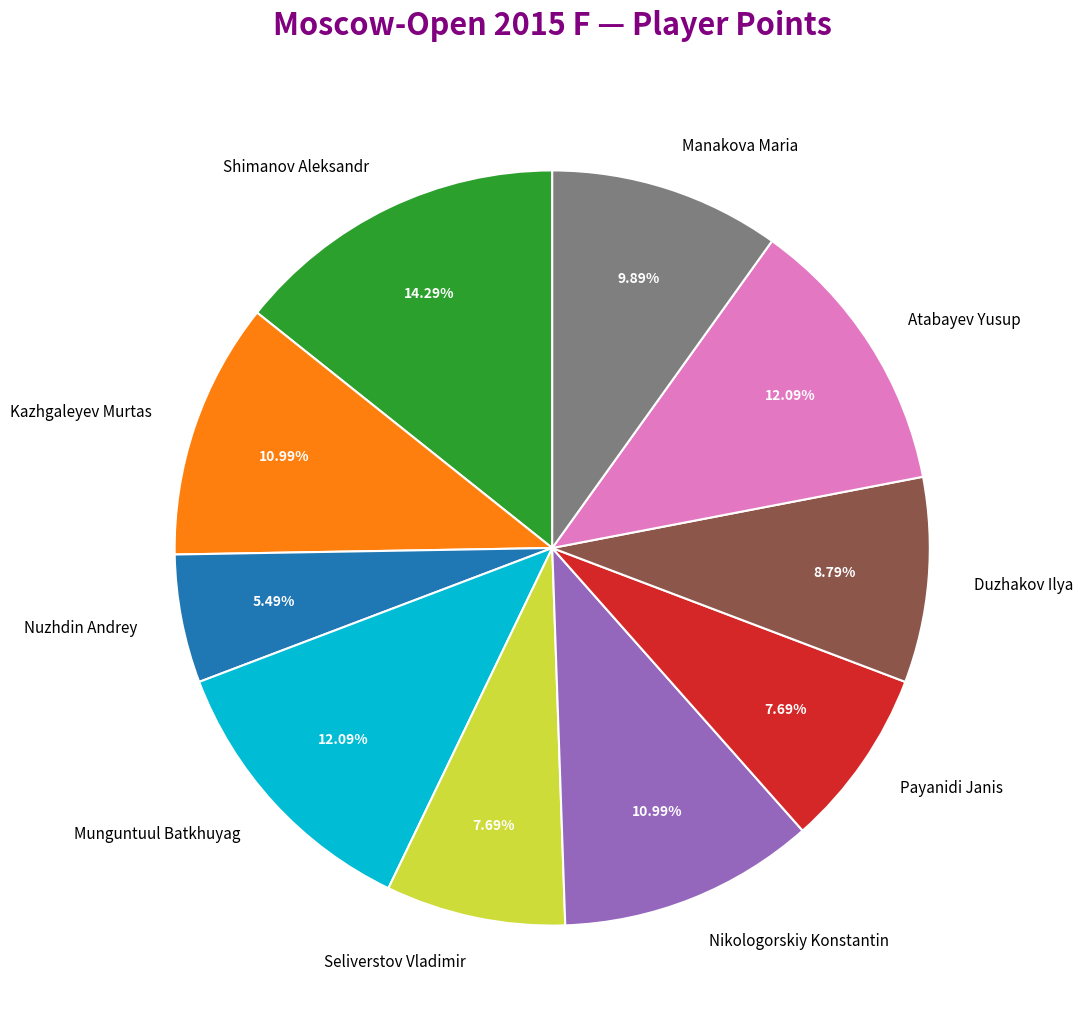

What portion of the pie excludes Shimanov Aleksandr?

85.7%